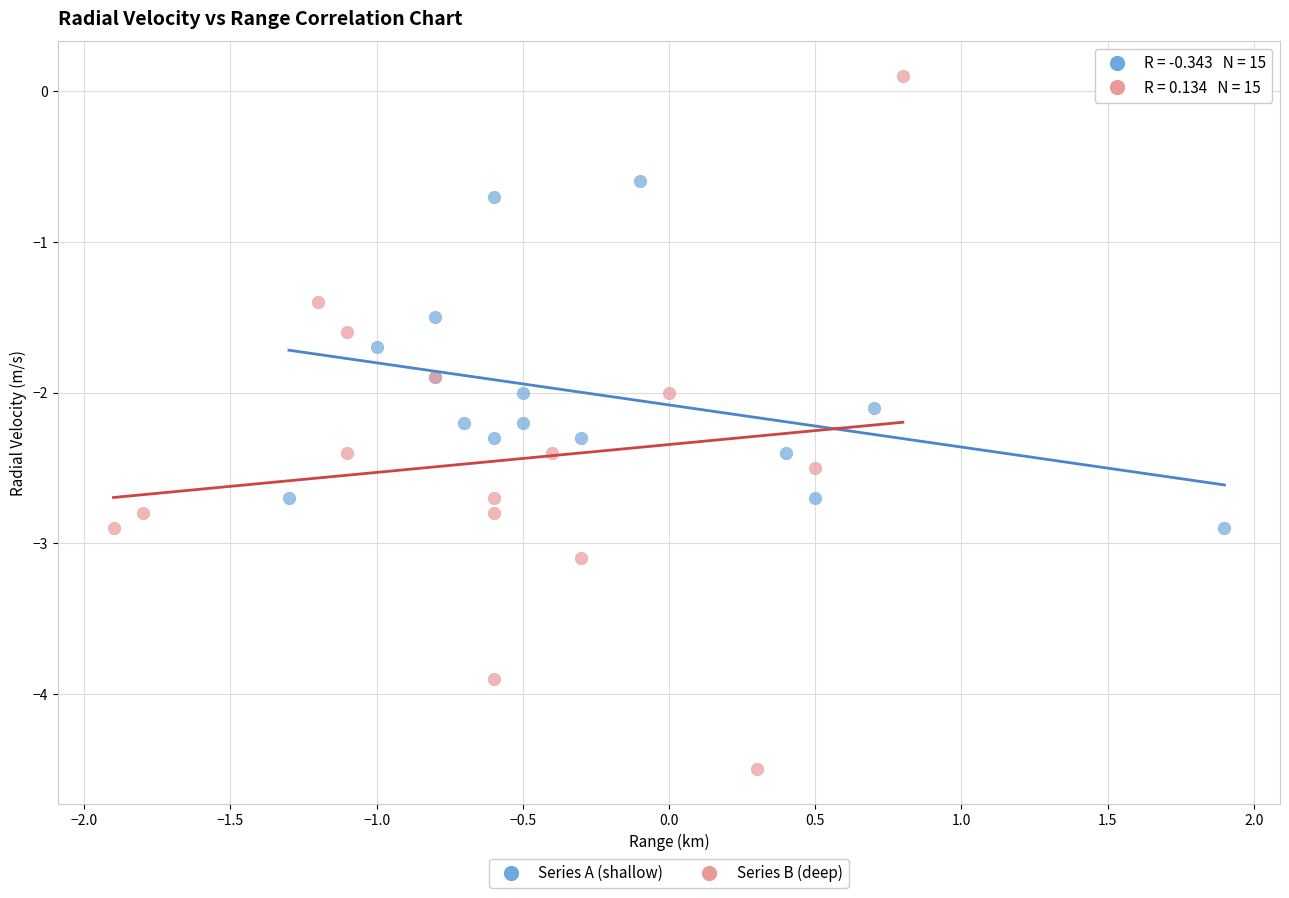

What are all the series names shown in the legend?

Series A (shallow), Series B (deep)